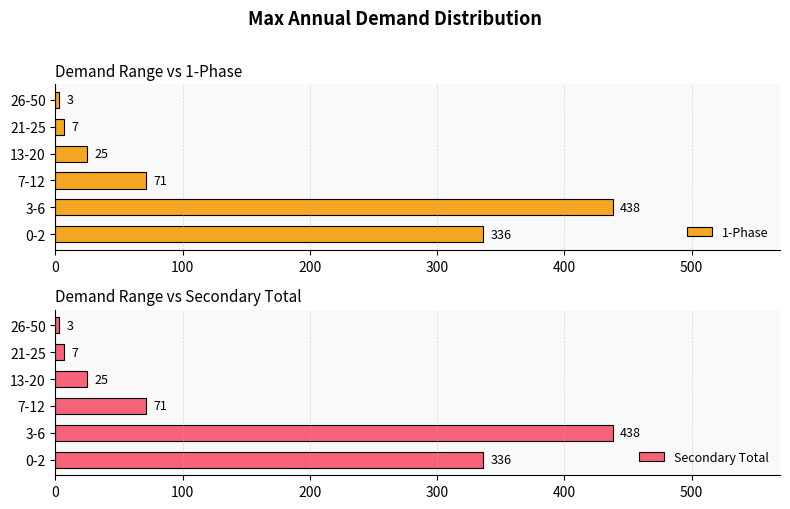

The value of 1-Phase at 0-2 is 336. True or false?

True